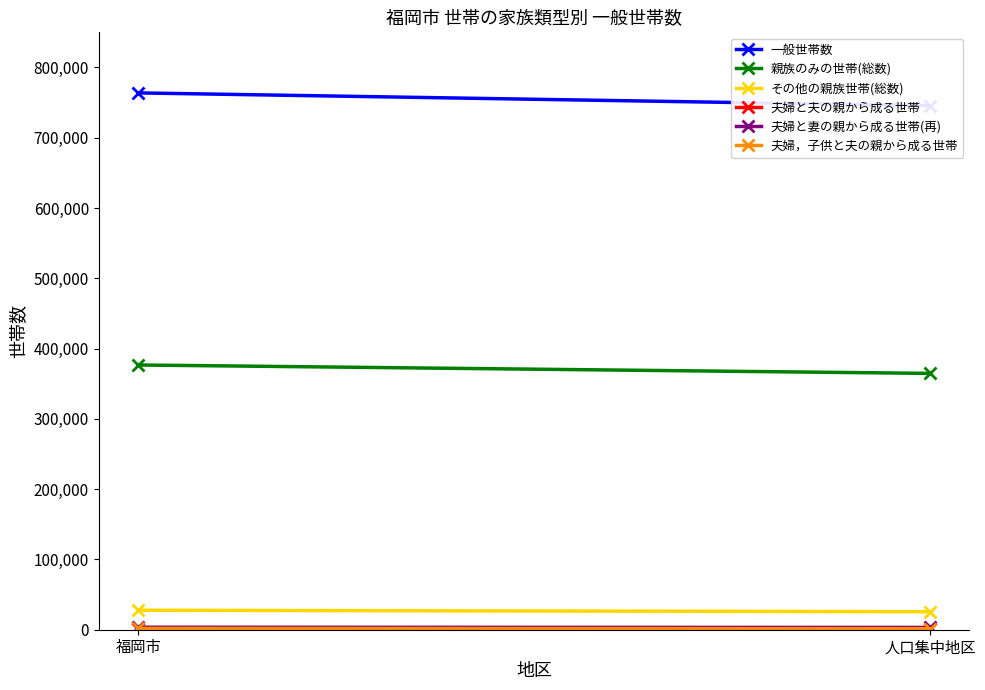

What is the sum of the 夫婦，子供と夫の親から成る世帯 values at 人口集中地区 and 福岡市?

3376